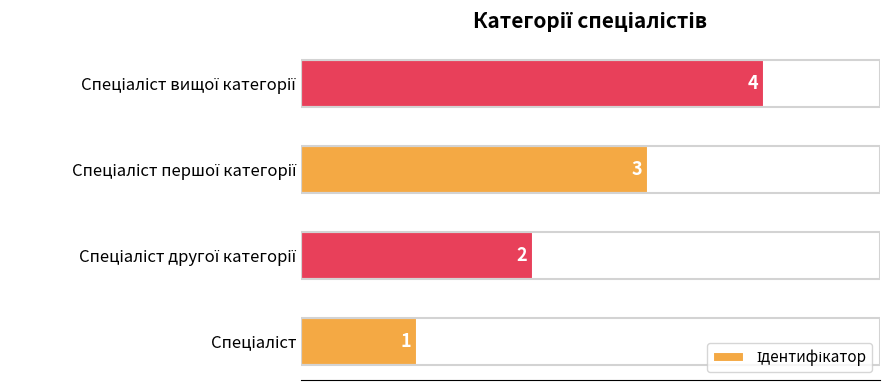

What is the difference between the maximum and minimum values?

3